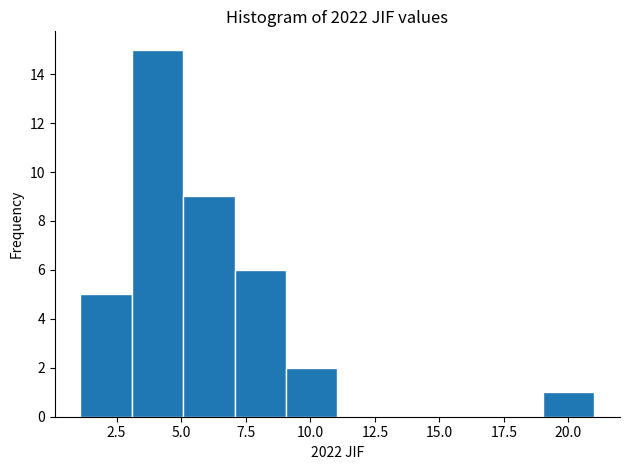

Read against the x-axis, roughly where is the centre of the tallest bar?

4.0